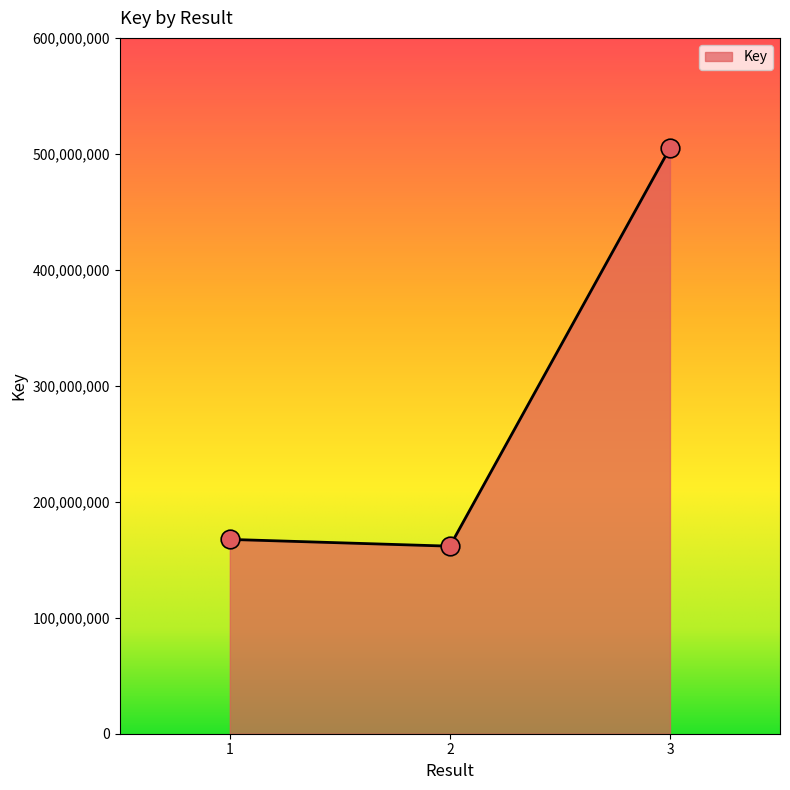

Which has a higher value, 1 or 3?

3